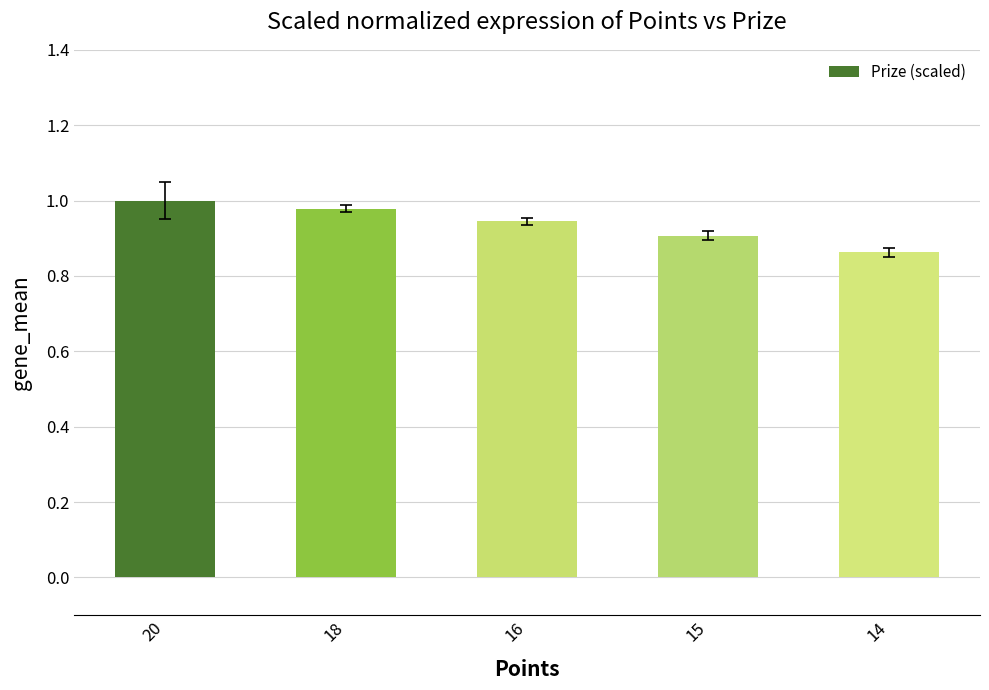

What is the sum of all values?

4.7